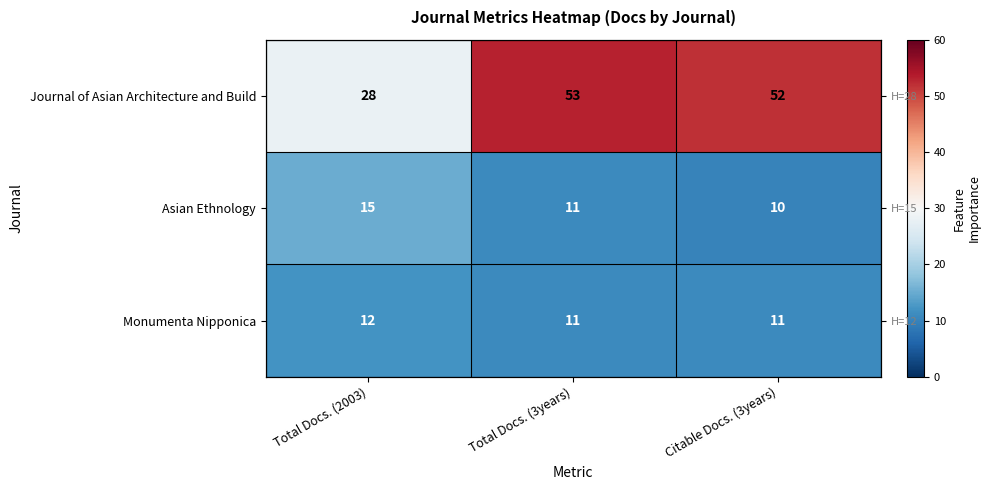

At Total Docs. (2003), list the series in order from smallest to largest.

Monumenta Nipponica, Asian Ethnology, Journal of Asian Architecture and Build